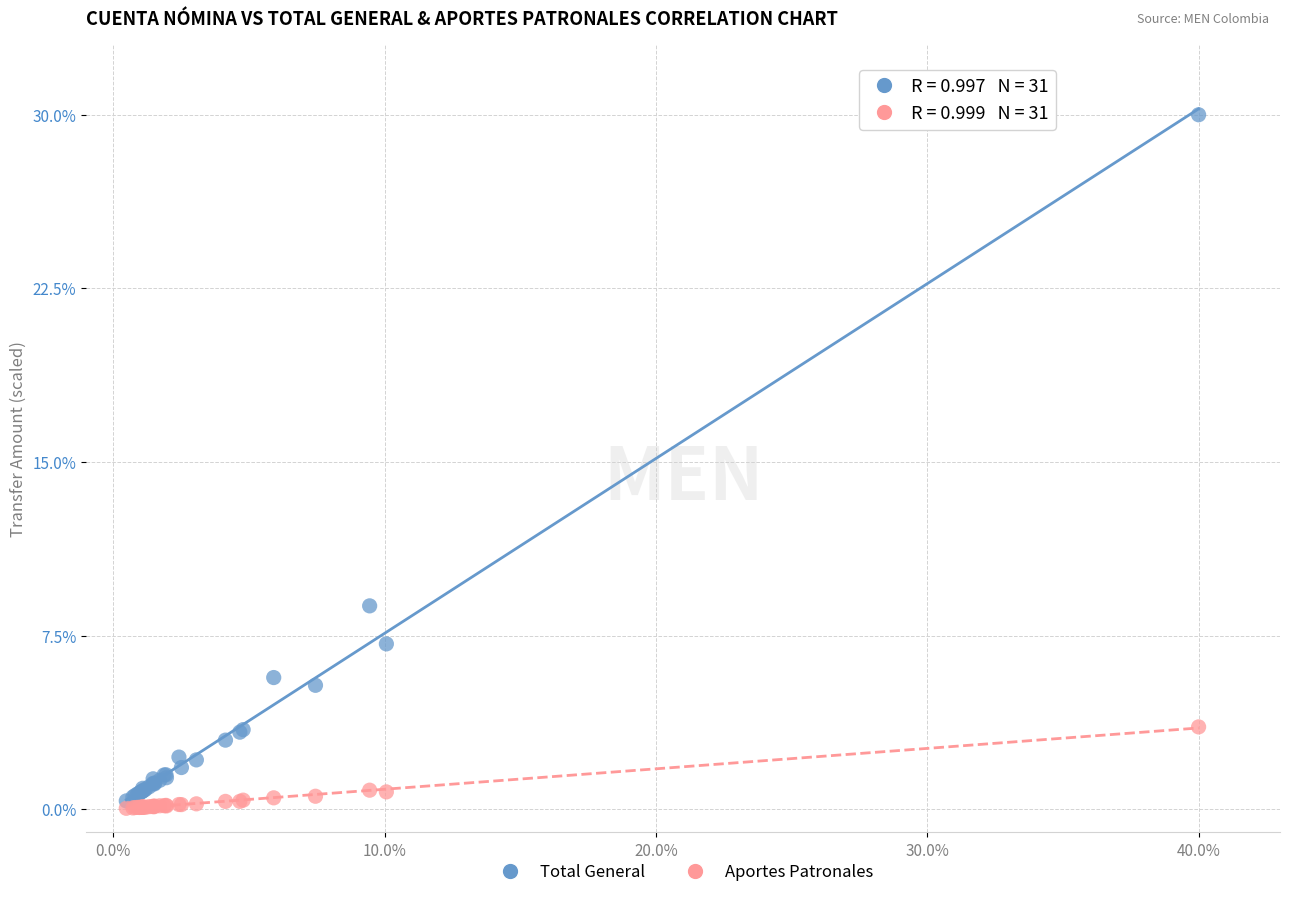

Across all series, what Y value is closest to 15?

8.8